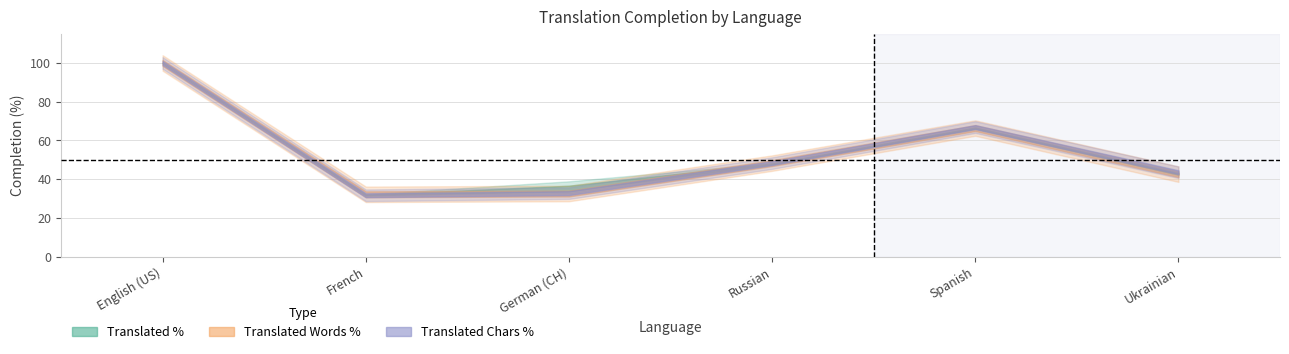

Which category has the lowest value in the translated_chars_percent series?

French